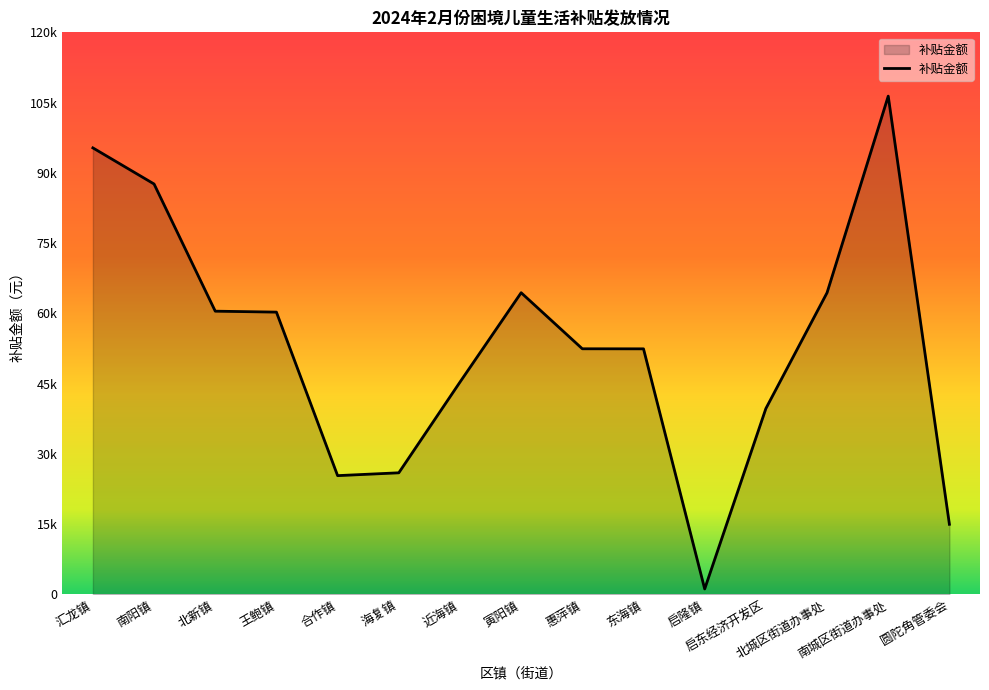

True or false: there are more than 1 points higher than both neighbors.

True